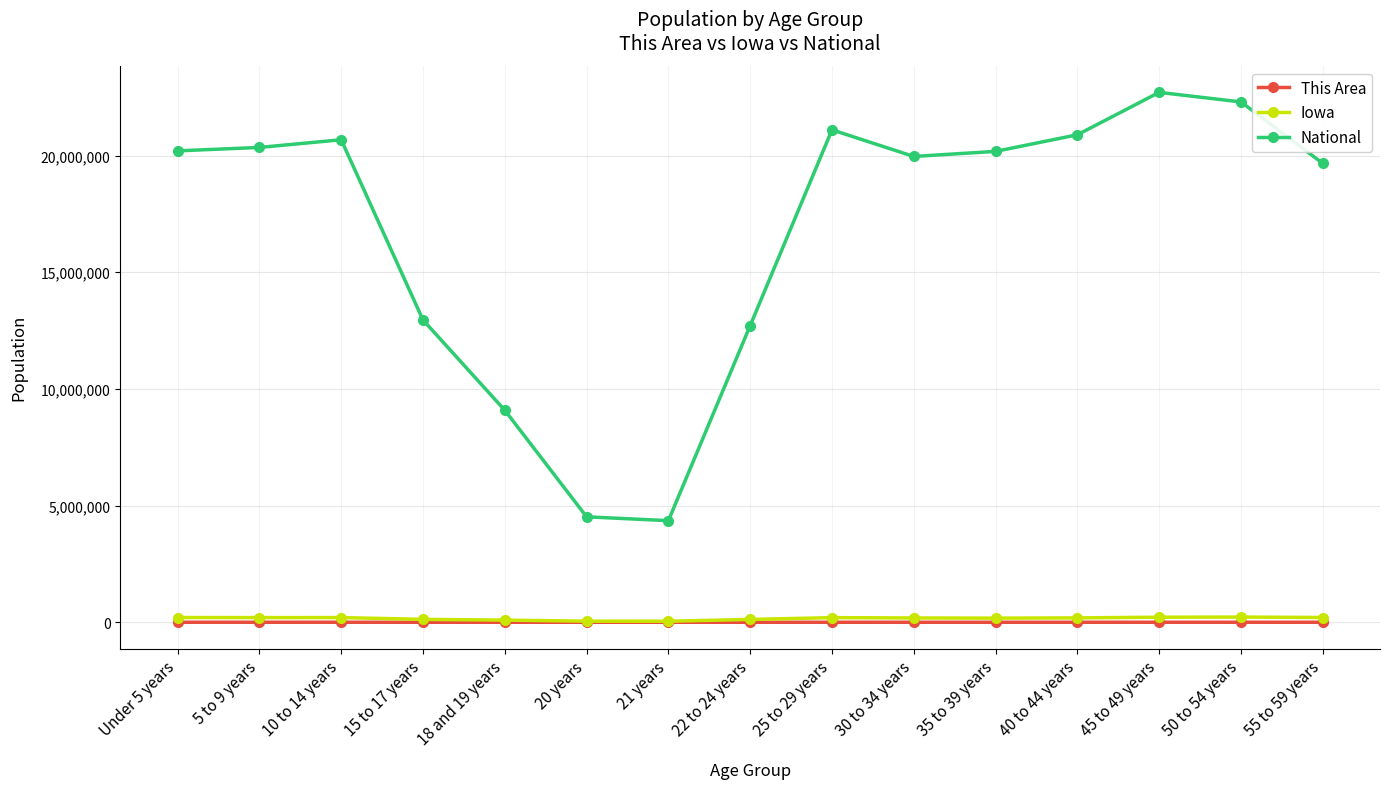

List the series in order of their peak value, highest first.

National, Iowa, This Area